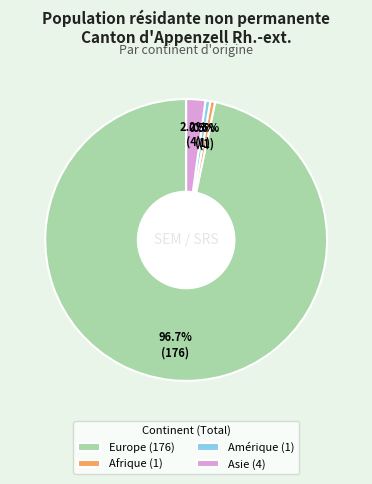

What is the largest slice in the pie chart?

Europe (176)